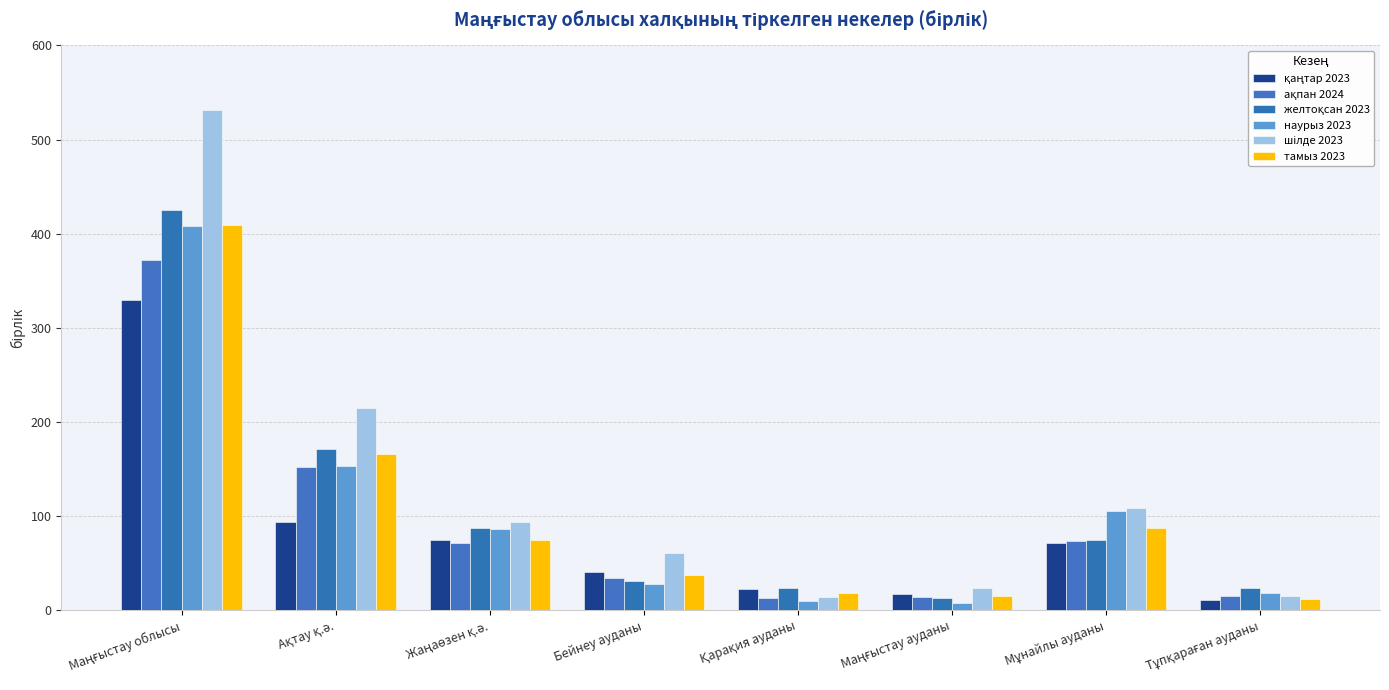

At which label does наурыз 2023 first exceed 86?

Маңғыстау облысы